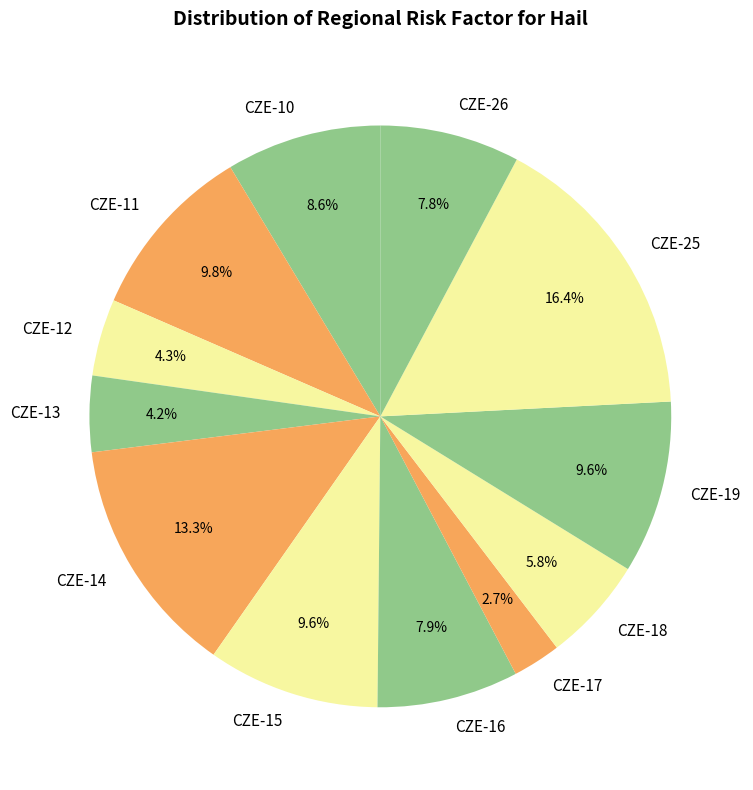

To the nearest percent, what is the difference between the CZE-16 and CZE-13 slice percentages?

4%